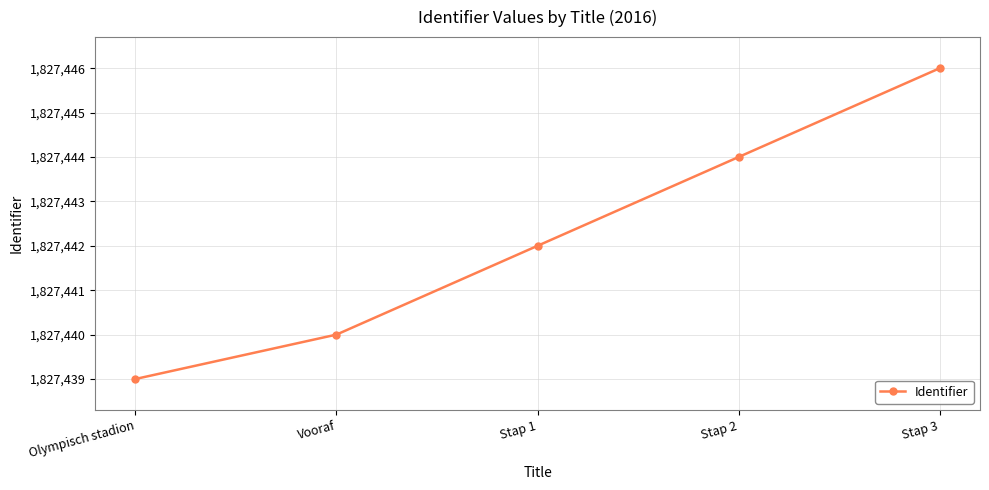

What is the average value?

1827442